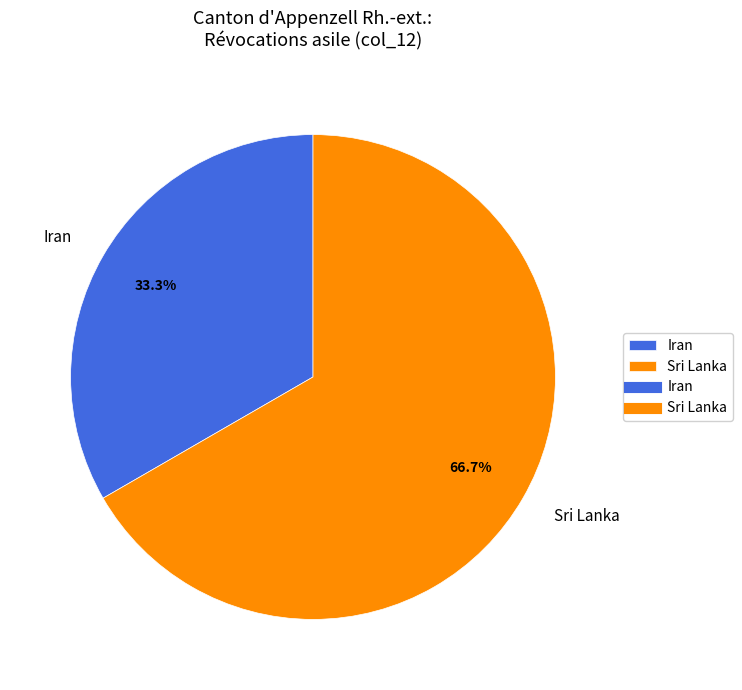

Is there a majority slice in this chart?

Yes